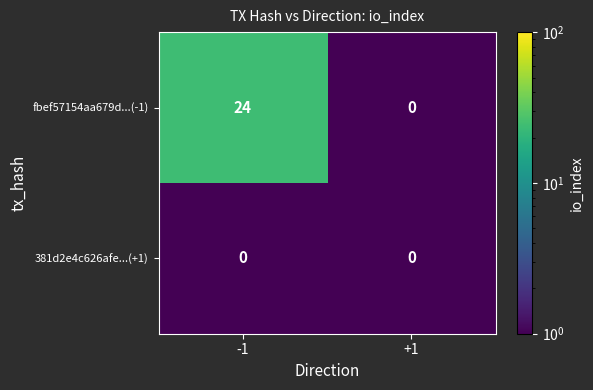

What is the sum of all fbef57154aa679d...(-1) values?

24